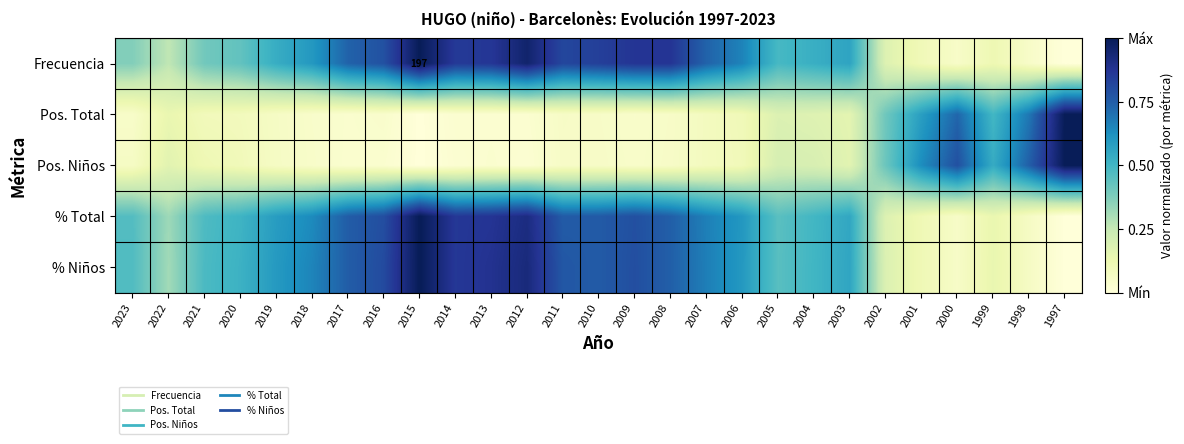

At which label is Pos. Niños closest to 0?

2015